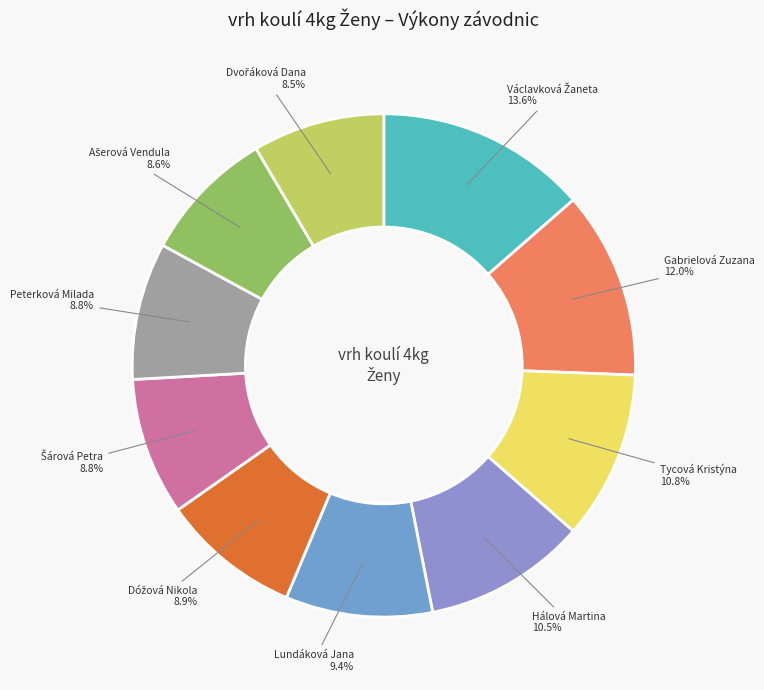

What portion of the pie excludes Hálová Martina?

89.5%